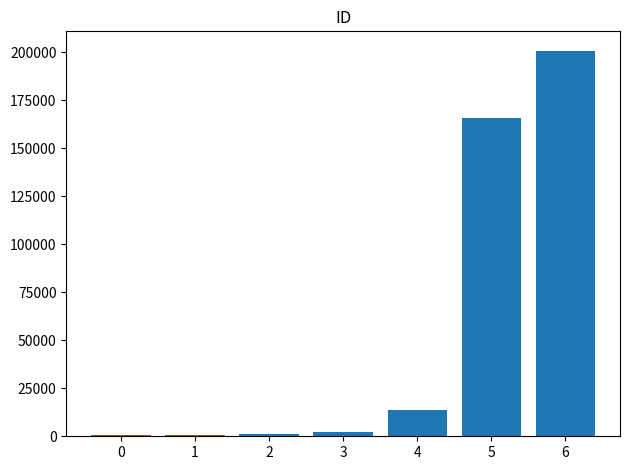

What is the sum of all values?

385133